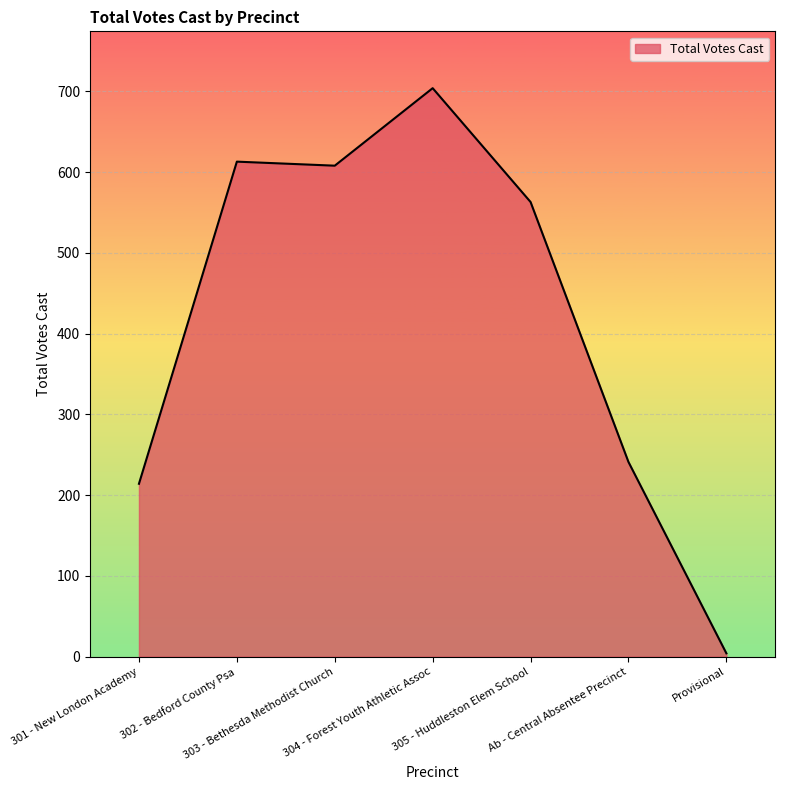

How many lines are shown in the chart?

1